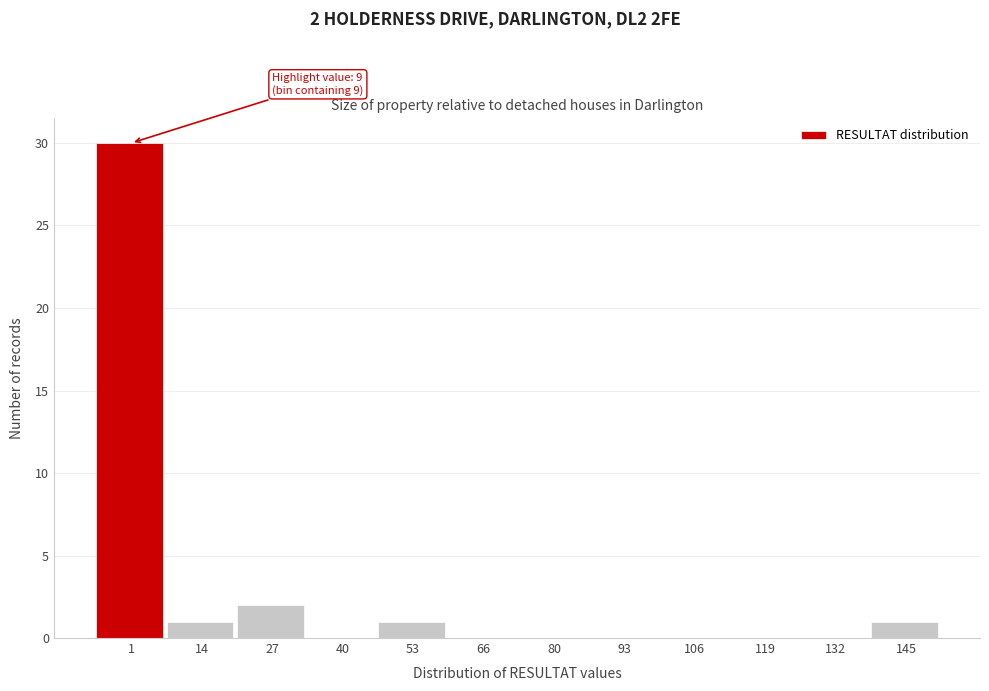

Reading left to right, extract all data points from this chart.

1=30	14=1	27=2	40=0	53=1	66=0	80=0	93=0	106=0	119=0	132=0	145=1